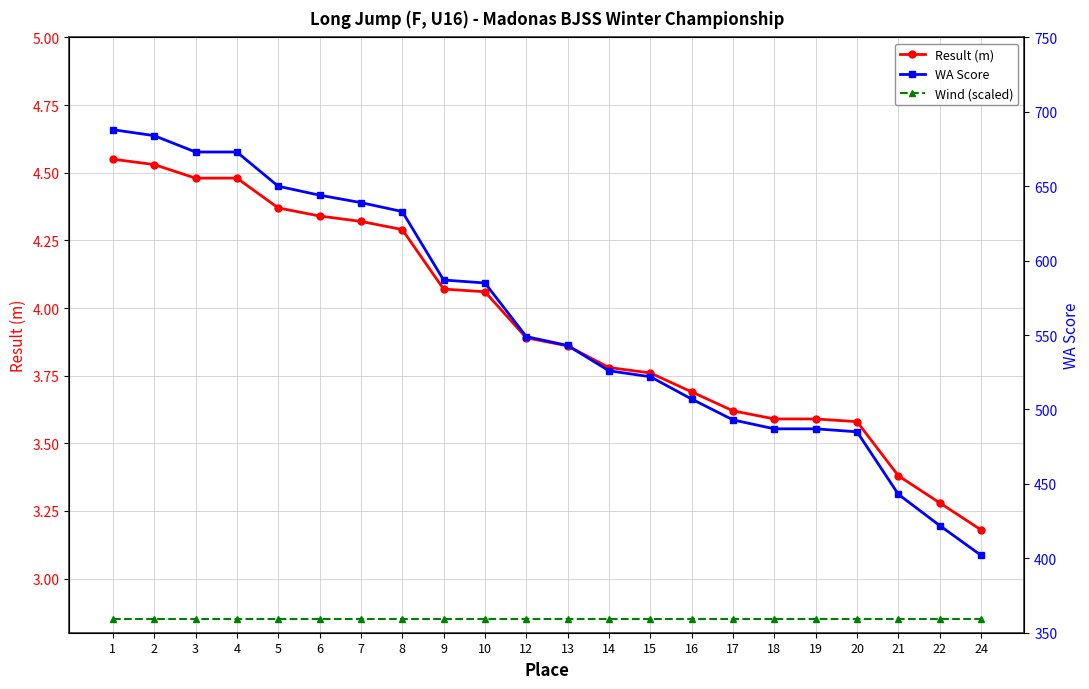

True or false: Wind (scaled) and WA Score cross at least once.

False